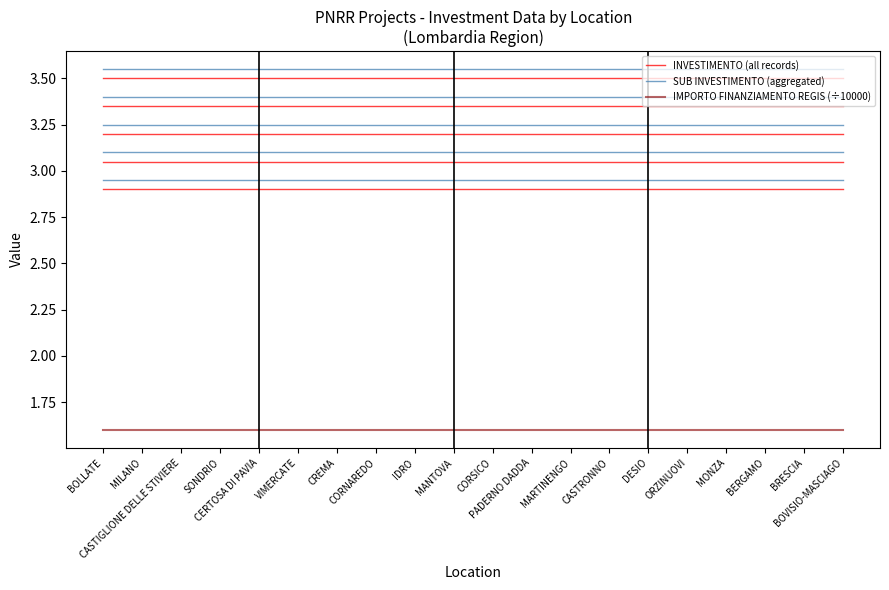

What is the minimum value shown in the chart?

1.6